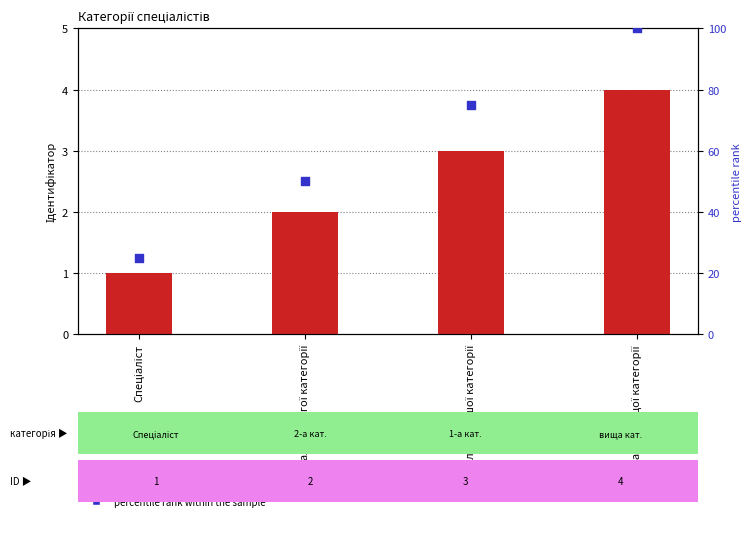

Which series has the widest spread of Y values?

percentile rank within the sample